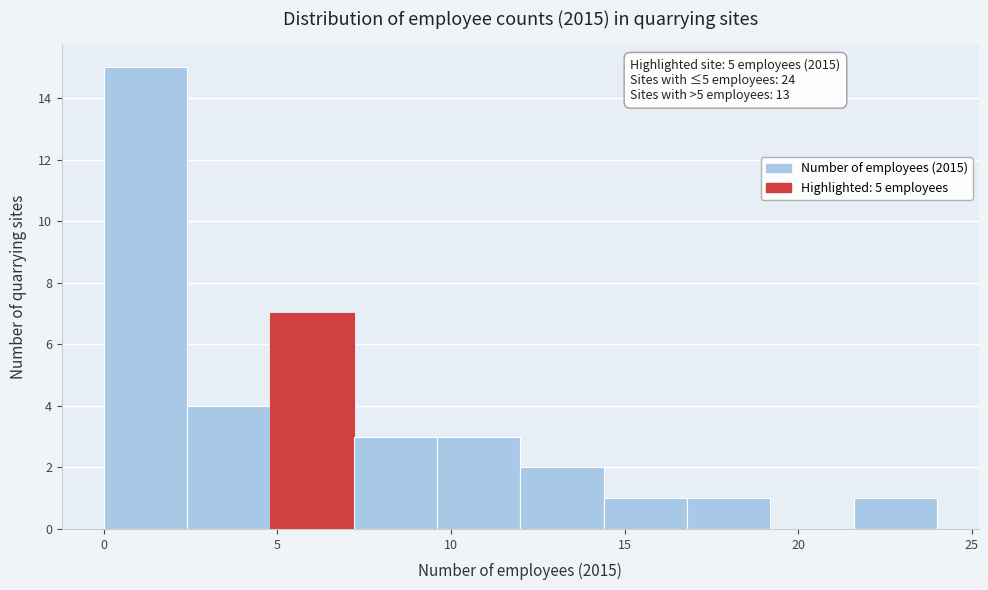

Which range on the x-axis has the tallest bar?

0.0 to 2.4